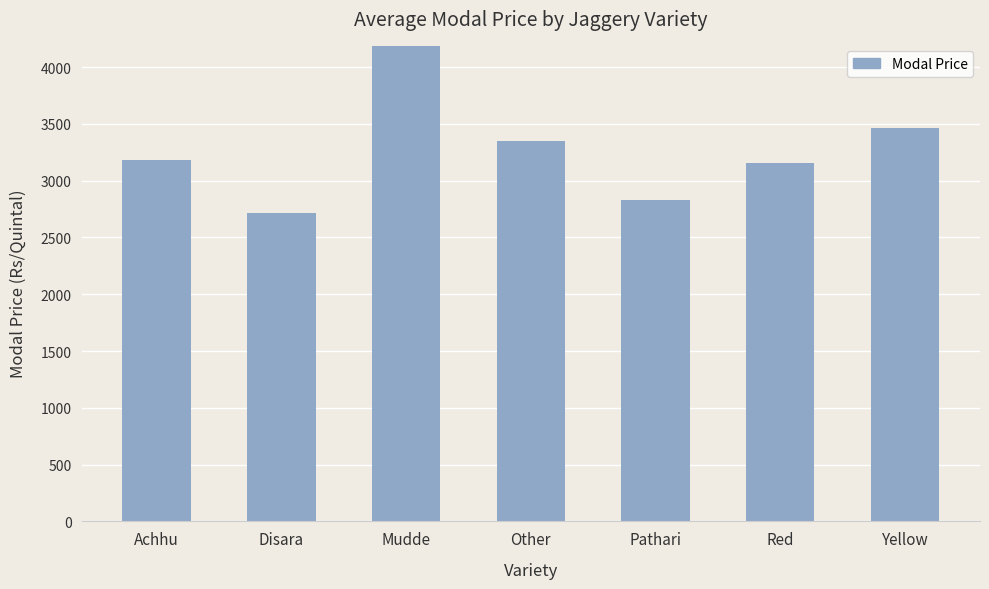

What is the label of the 3rd bar from the right?

Pathari